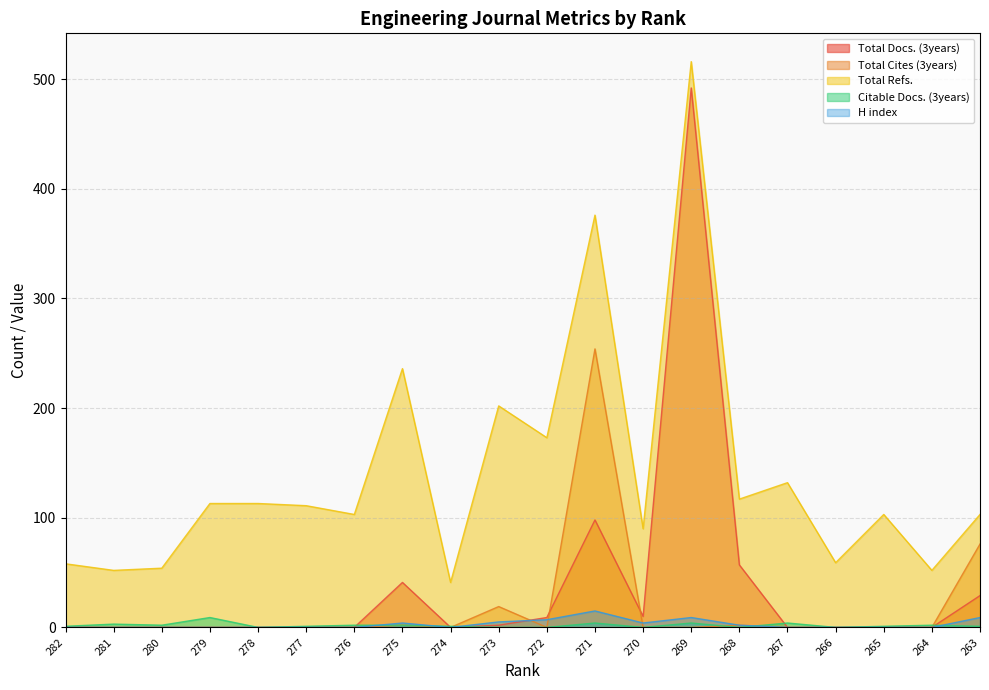

How many lines are shown in the chart?

5